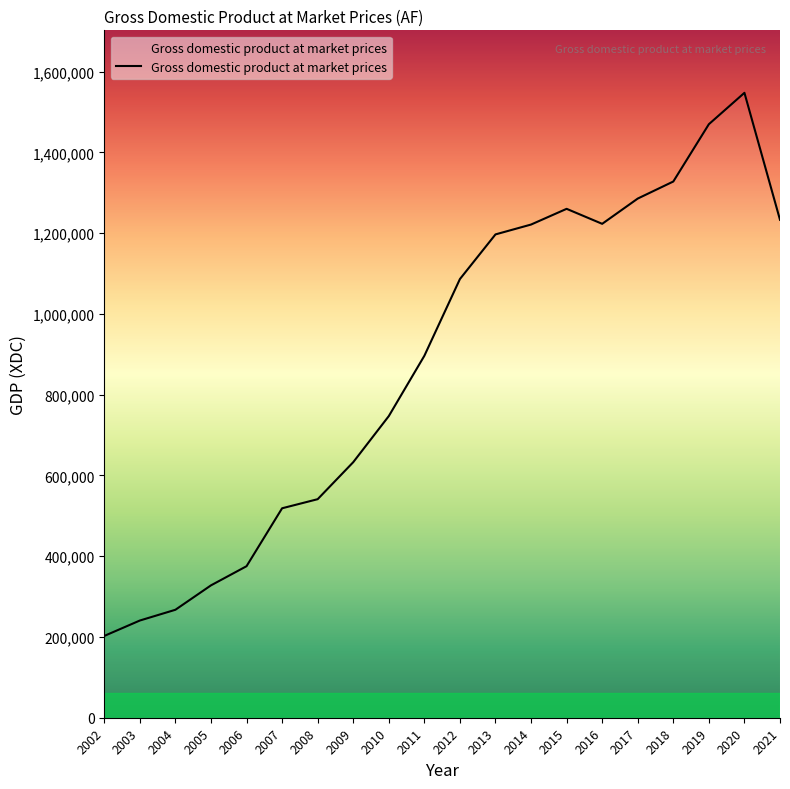

What is the approximate value at 2005?

327745.0